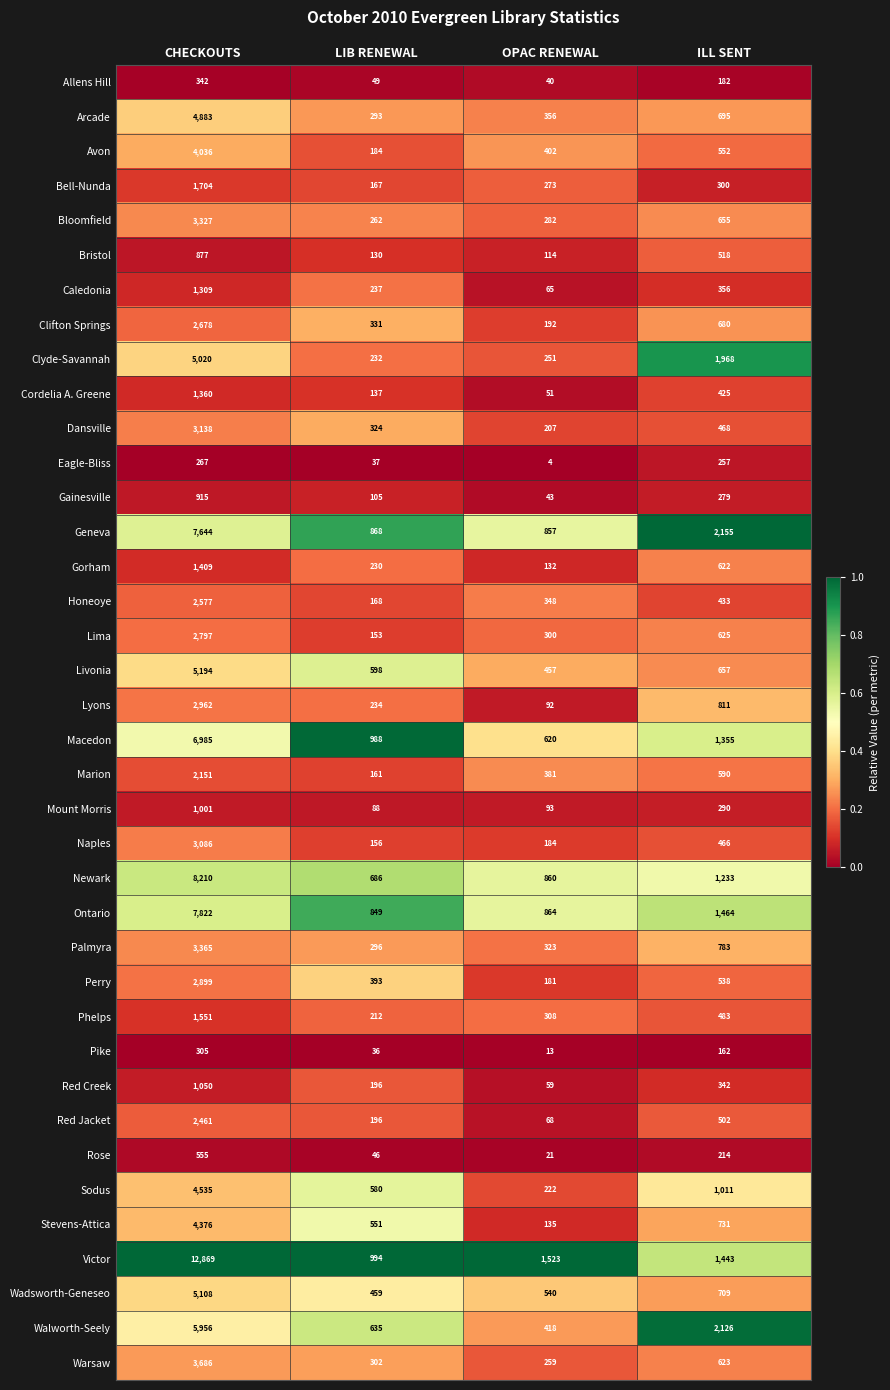

Which category has the lowest value across all series?

OPAC RENEWAL